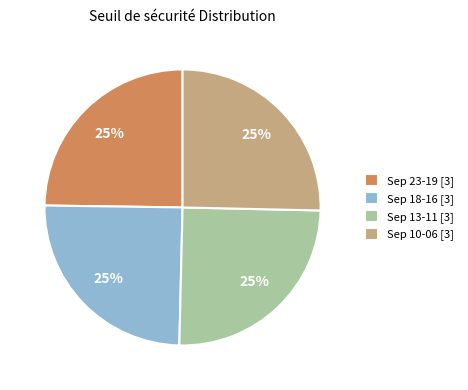

To the nearest percent, what is the average slice percentage?

25%